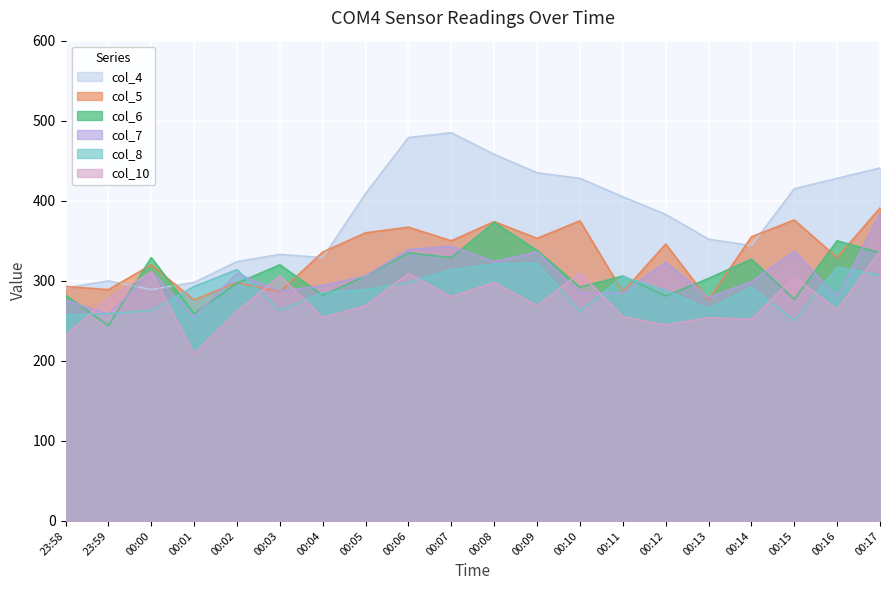

Reading left to right, list all the values displayed in this chart.

col_4: 291	300	289	298	324	333	329	409	479	485	458	435	428	405	383	352	344	415	428	441
col_5: 293	289	320	276	298	286	336	360	367	350	374	353	375	286	346	276	355	376	329	391
col_6: 282	244	329	259	297	320	282	306	335	329	373	338	292	306	281	303	327	277	350	335
col_7: 276	258	311	255	309	287	294	306	339	343	324	336	285	285	323	279	299	337	280	384
col_8: 257	259	263	293	314	263	285	289	298	314	321	322	262	305	288	265	292	250	317	307
col_10: 232	278	311	209	262	306	254	269	309	280	298	269	310	255	245	254	252	305	264	337